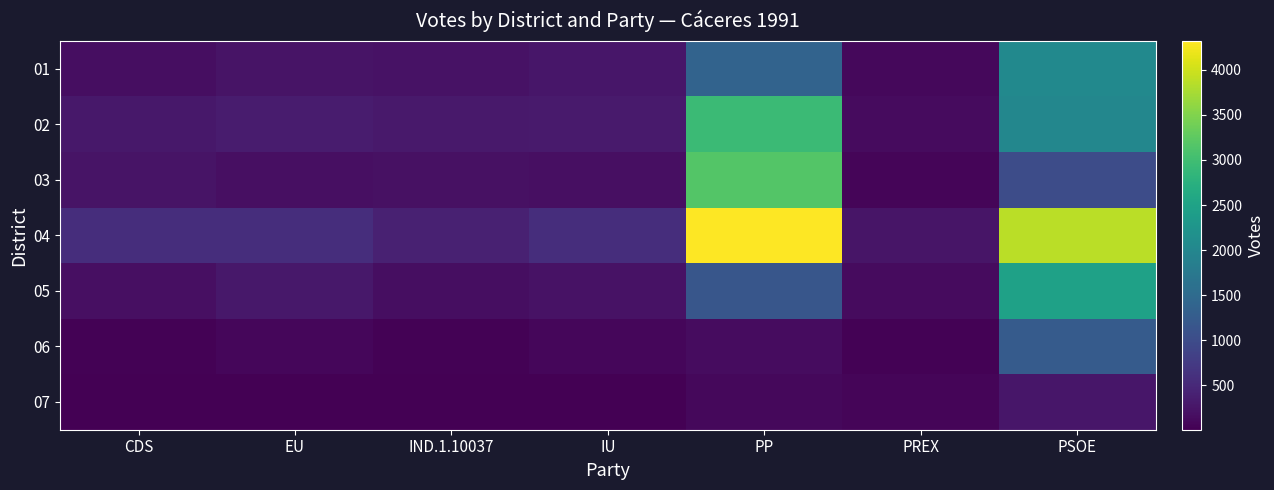

At how many categories does at least one series exceed 2420?

2